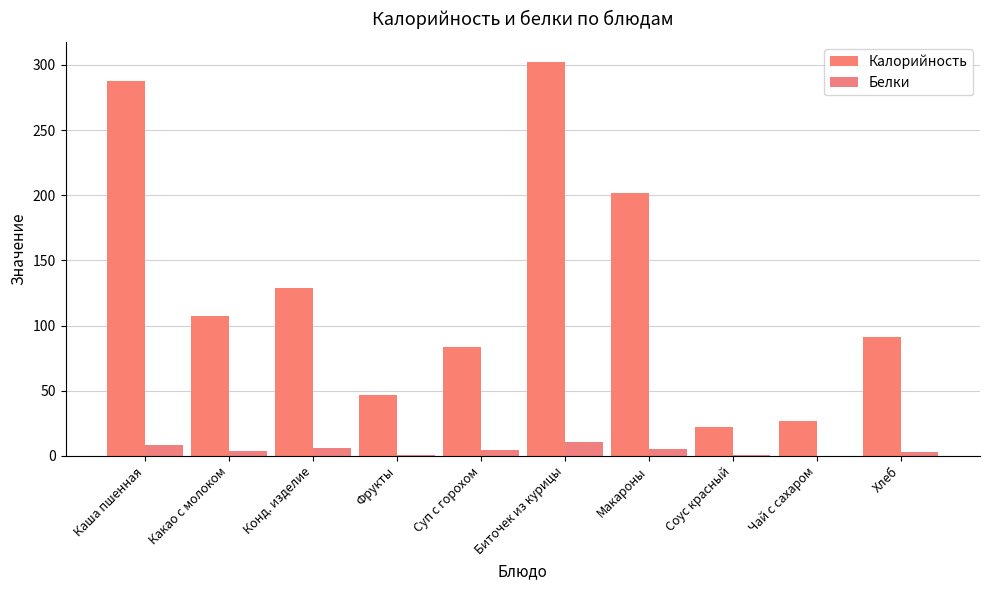

At which category is the sum across all series the highest?

Биточек из курицы